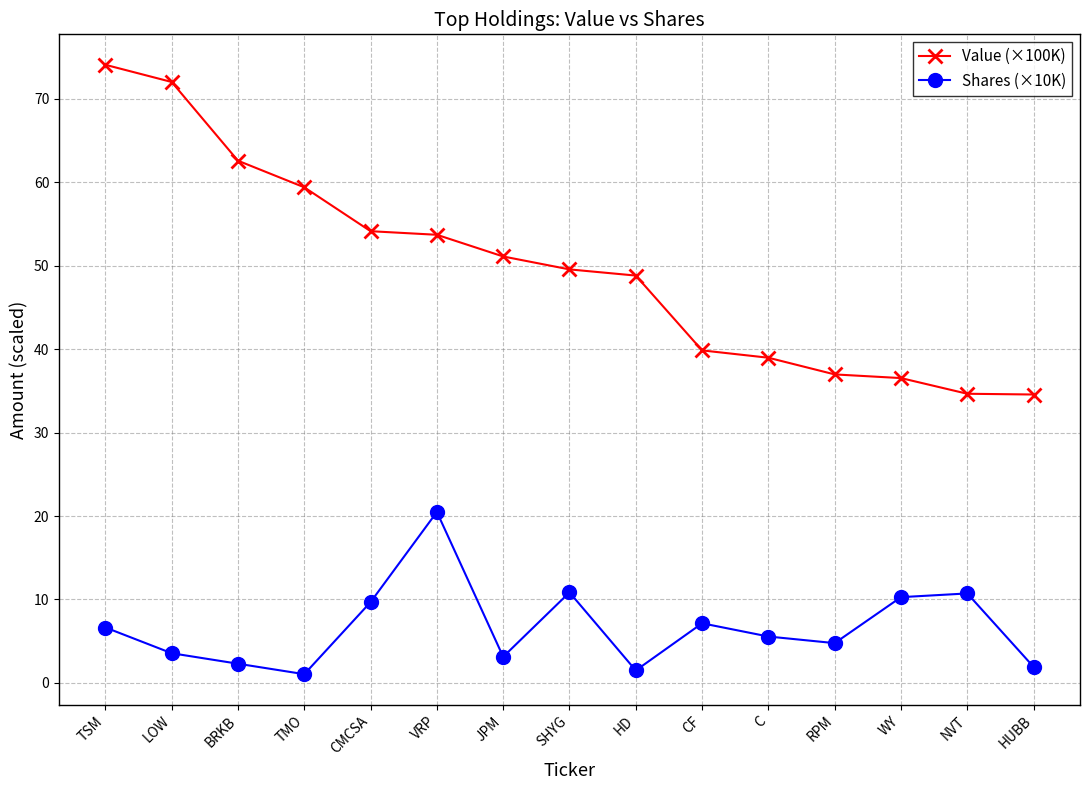

Rank the series by their maximum value, from lowest to highest.

Shares (×10K), Value (×100K)